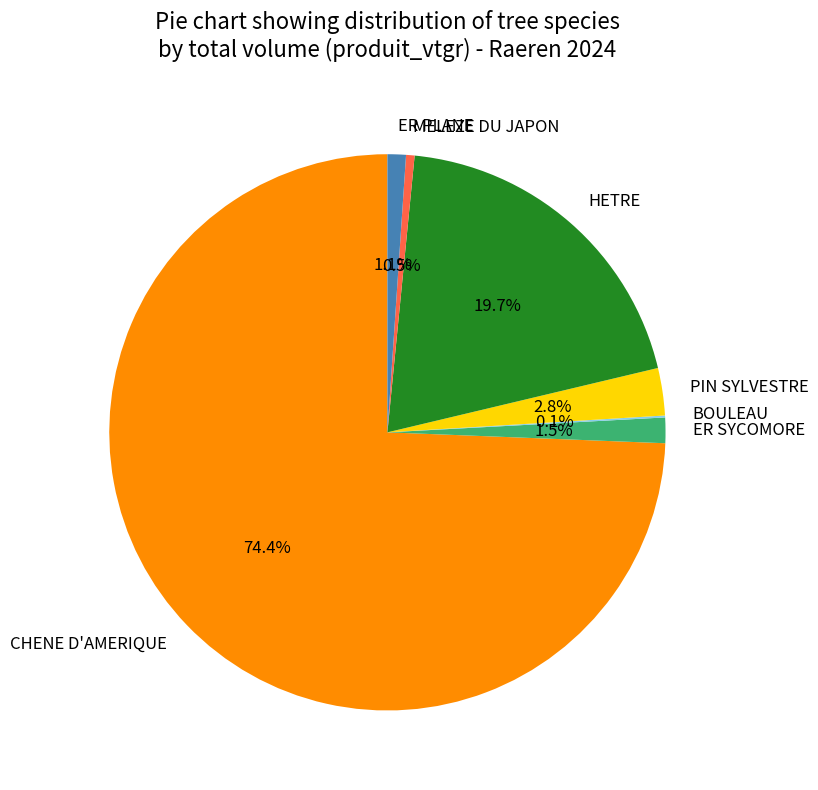

What is the largest slice in the pie chart?

CHENE D'AMERIQUE